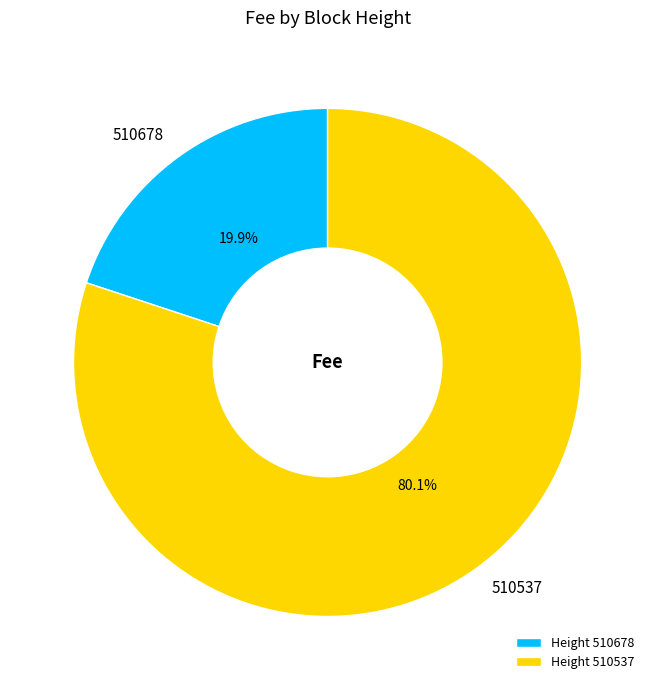

To the nearest percent, what is the combined percentage of 510678 and 510537?

100%